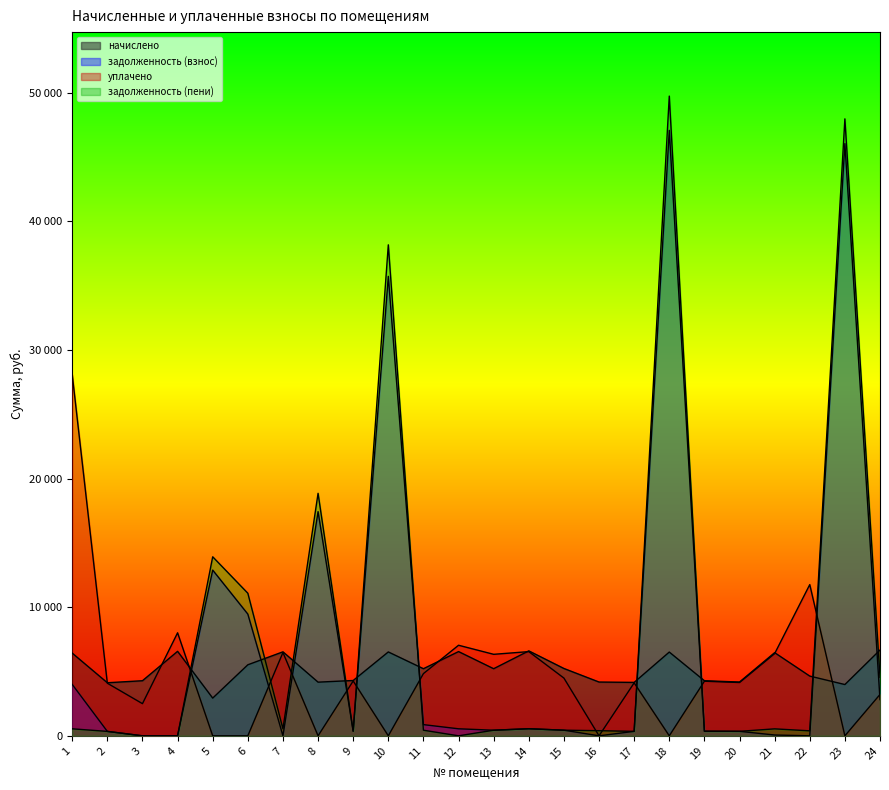

How many lines are shown in the chart?

4